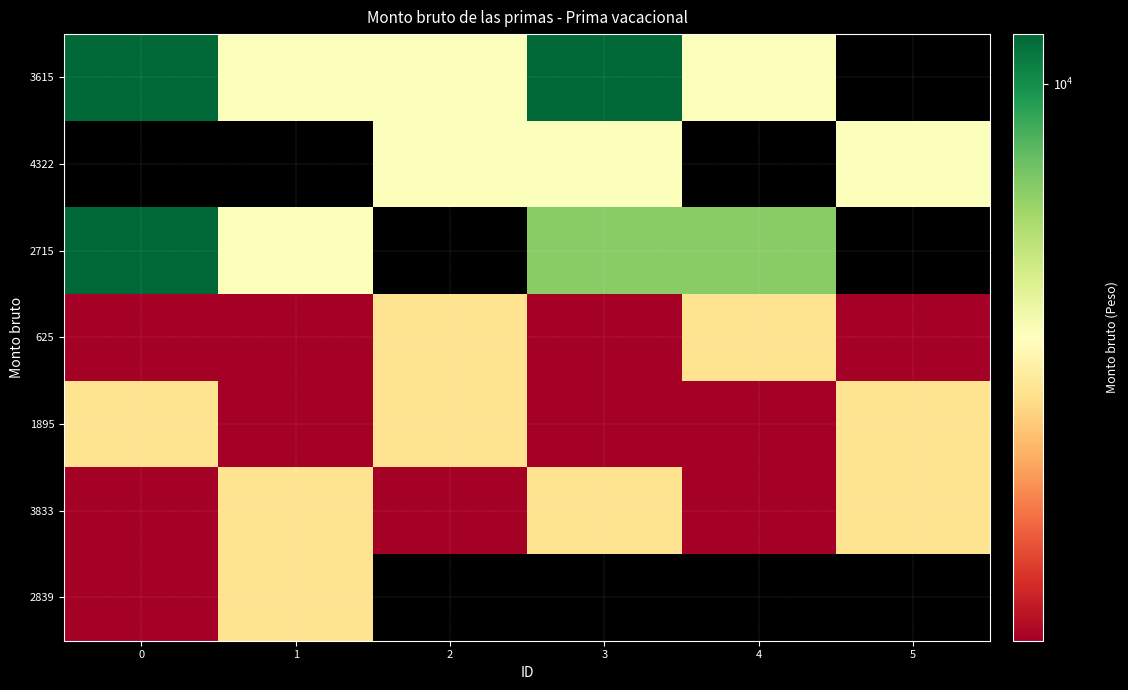

Rank the series by their maximum value, from highest to lowest.

3615, 2715, 4322, 3833, 625, 1895, 2839